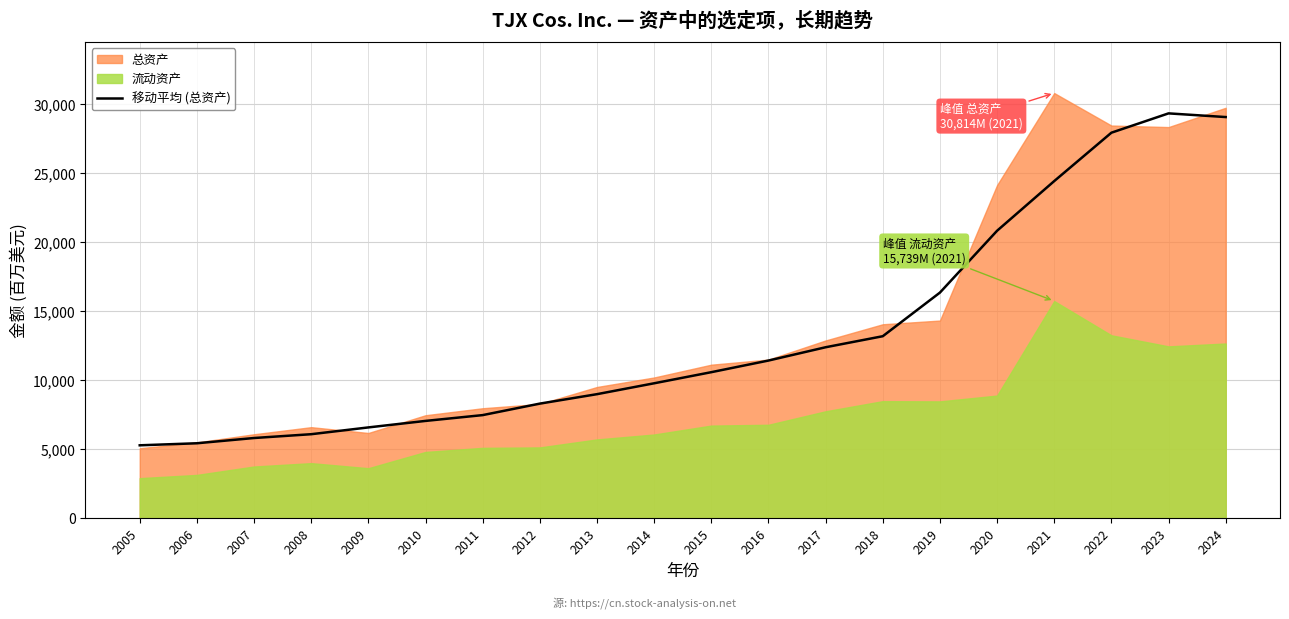

Reading left to right, transcribe all the data shown in this chart.

2005=5285.5	2006=5433.0	2007=5814.2	2008=6090.0	2009=6582.0	2010=7053.5	2011=7474.0	2012=8307.5	2013=8991.8	2014=9780.8	2015=10585.0	2016=11428.0	2017=12392.2	2018=13191.8	2019=16353.2	2020=20835.8	2021=24436.5	2022=27942.2	2023=29342.8	2024=29076.0